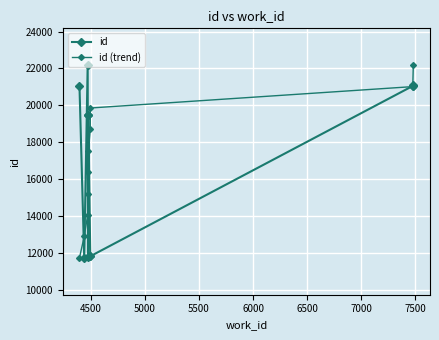

True or false: id has more than 0 points higher than both neighbors.

True